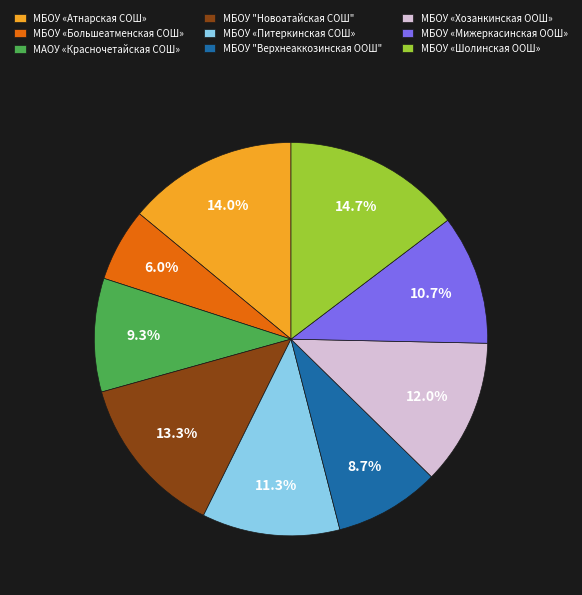

Is МБОУ «Шолинская ООШ» the majority of the pie?

No